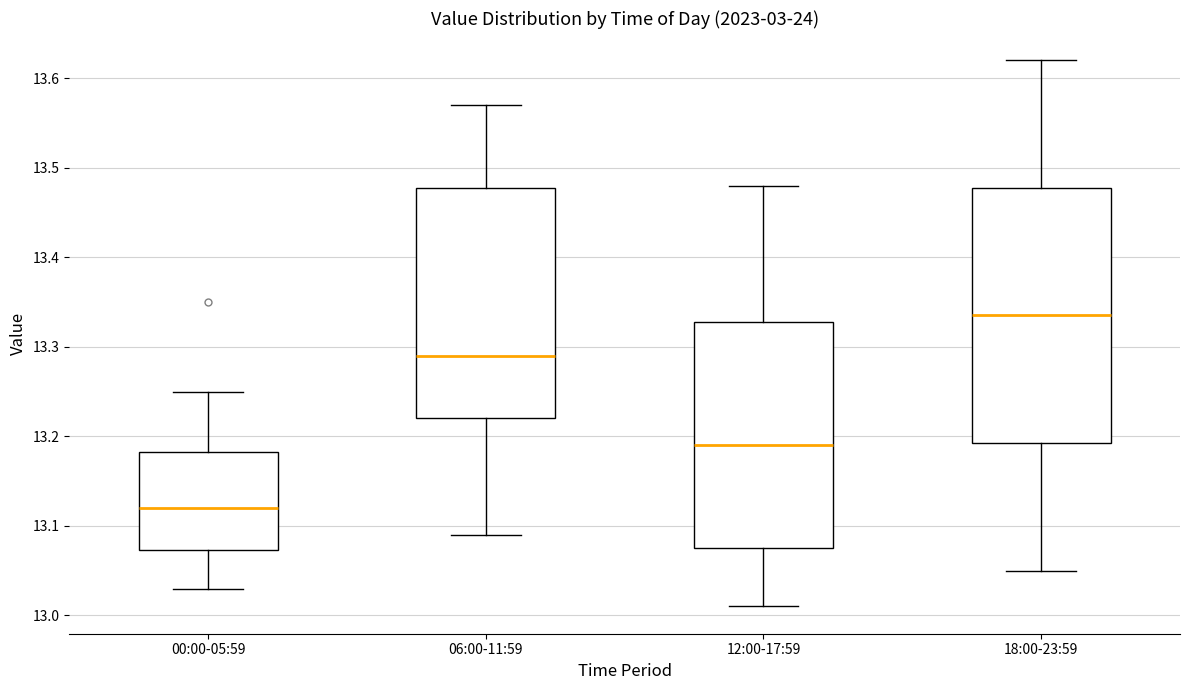

Reading left to right, transcribe this box plot: for each box, give where its median line is, the range the box spans, and where its two whiskers end, as read against the y-axis. The values are not printed on the chart, so give them approximately, as read against the axis.

00:00-05:59: median 13.12, box 13.07 to 13.18, whiskers 13.03 to 13.25
06:00-11:59: median 13.29, box 13.22 to 13.48, whiskers 13.09 to 13.57
12:00-17:59: median 13.19, box 13.08 to 13.33, whiskers 13.01 to 13.48
18:00-23:59: median 13.34, box 13.19 to 13.48, whiskers 13.05 to 13.62